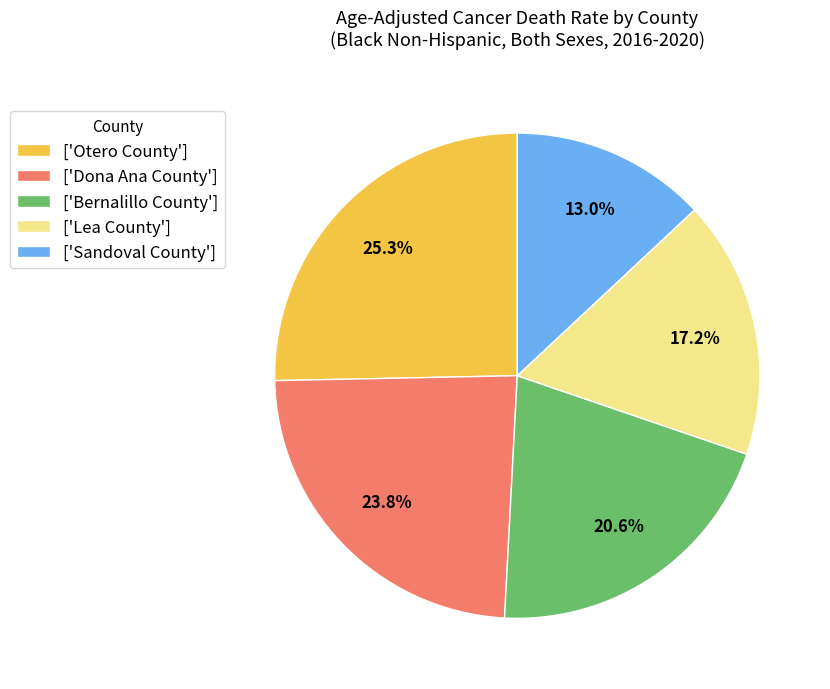

What is the largest slice in the pie chart?

['Otero County']